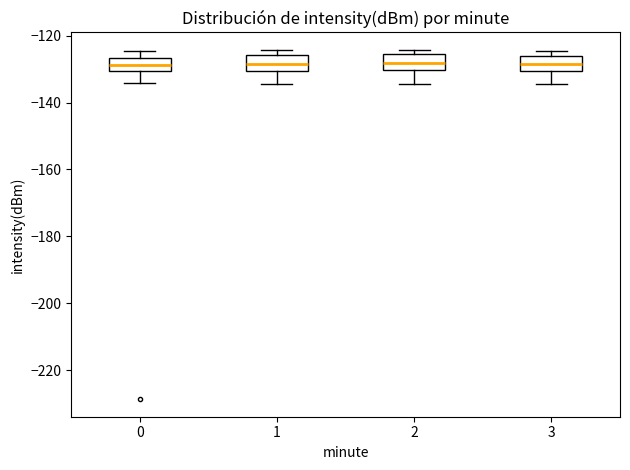

Reading left to right, transcribe this box plot: for each box, give where its median line is, the range the box spans, and where its two whiskers end, as read against the y-axis. The values are not printed on the chart, so give them approximately, as read against the axis.

0: median -128, box -130 to -126, whiskers -134 to -124
1: median -128, box -130 to -126, whiskers -134 to -124
2: median -128, box -130 to -126, whiskers -134 to -124
3: median -128, box -130 to -126, whiskers -134 to -124